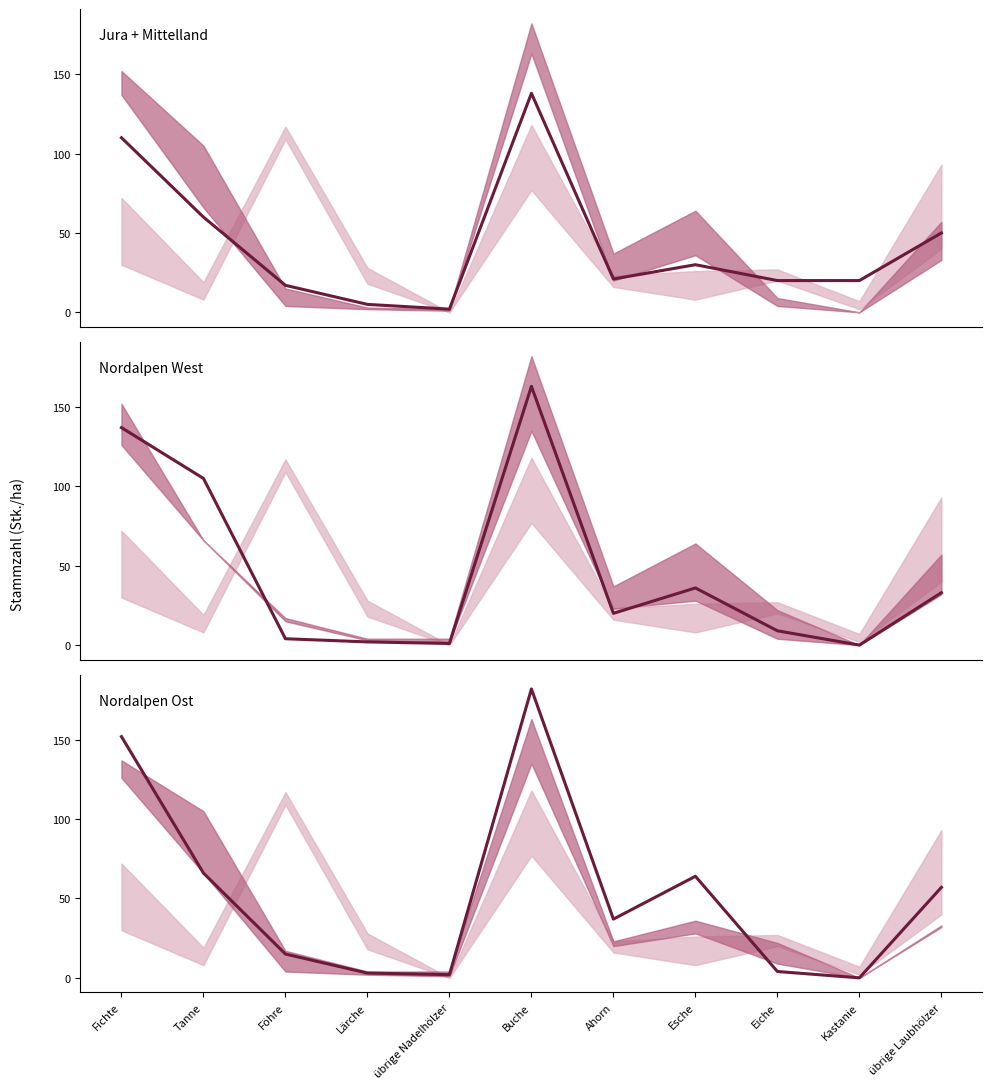

What is the difference between the Nordalpen West values at Kastanie and Eiche?

9